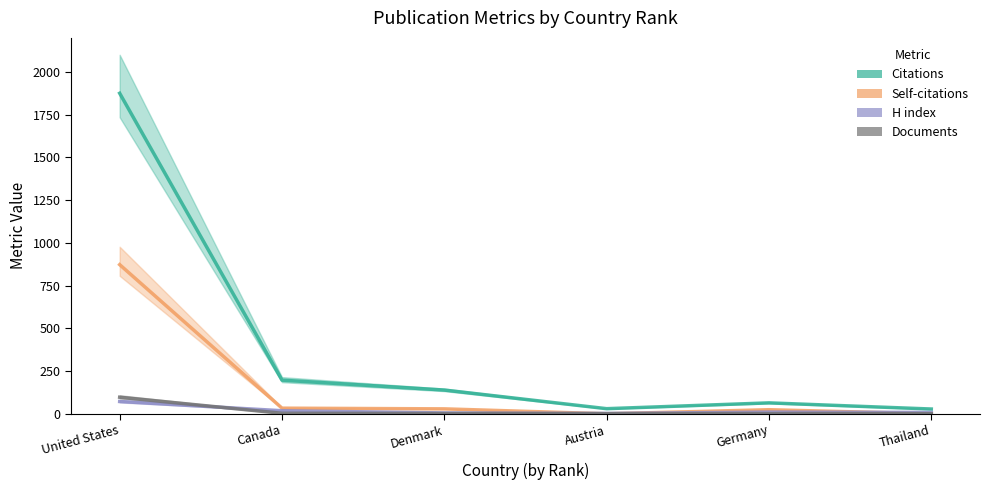

Rank the series at Denmark from highest to lowest value.

Citations, Self-citations, H index, Documents